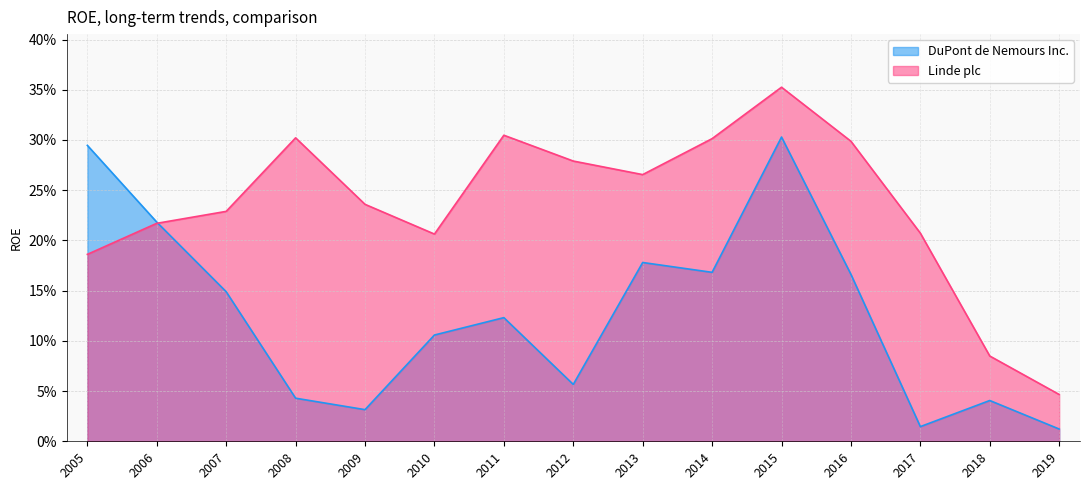

What is the difference between the maximum and minimum values in the Linde plc series?

0.3